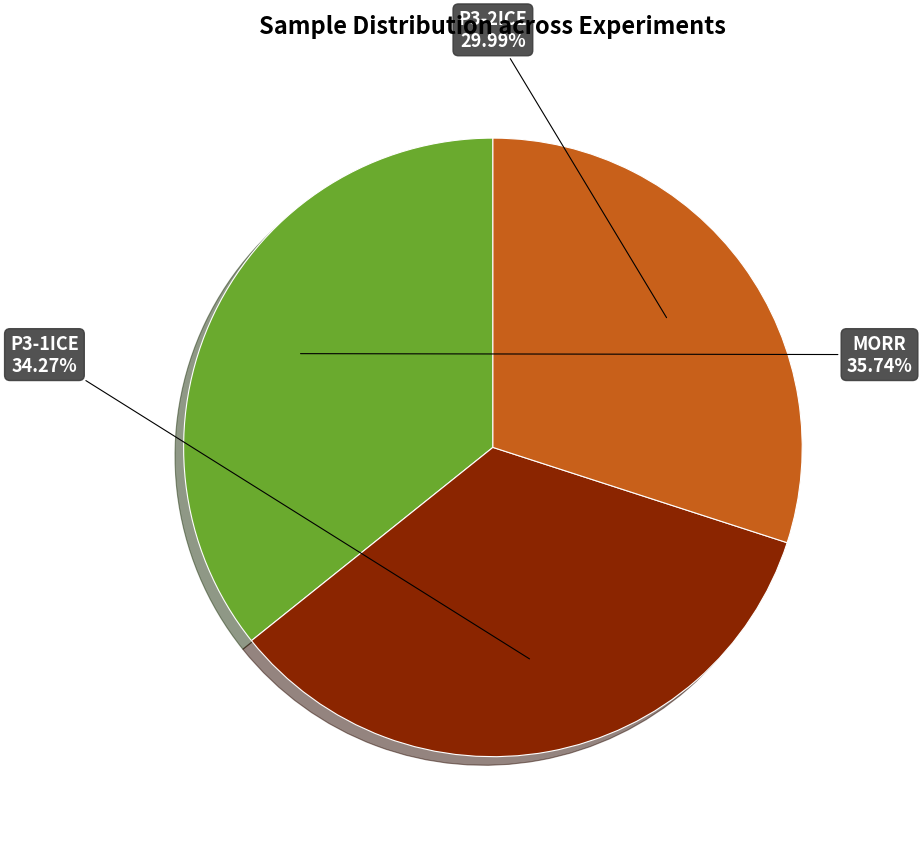

Is there a majority slice in this chart?

No